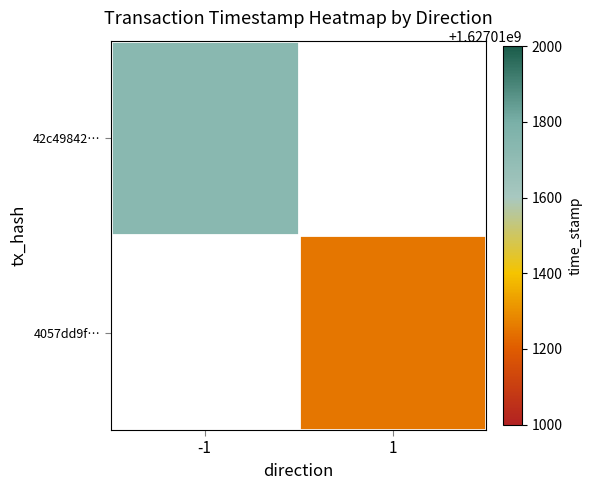

Between time_stamp and direction, which is larger?

time_stamp